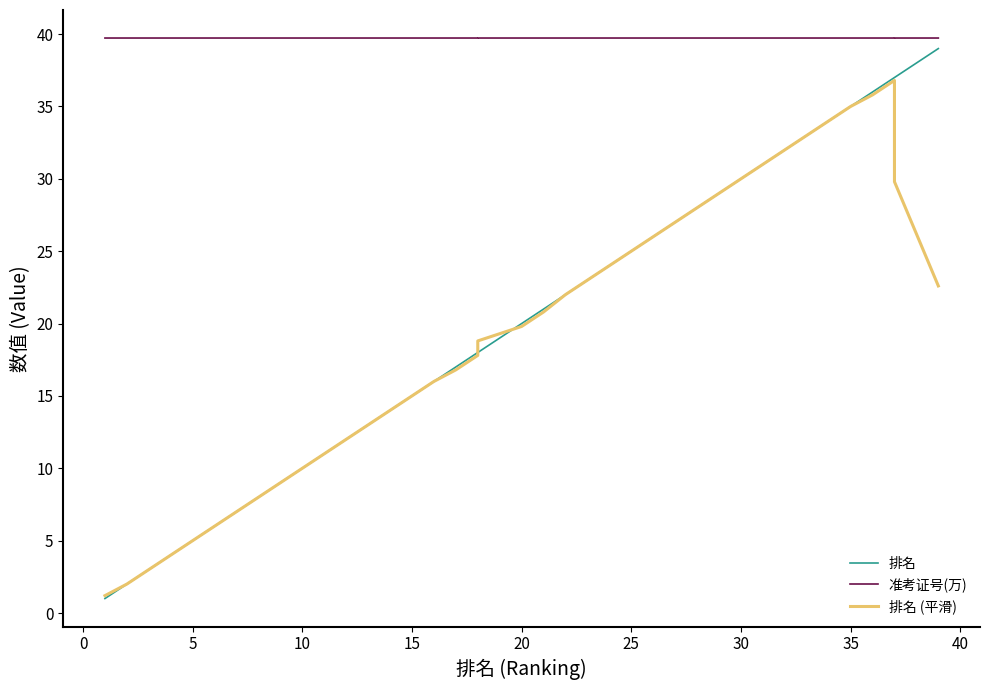

How many lines are shown in the chart?

3